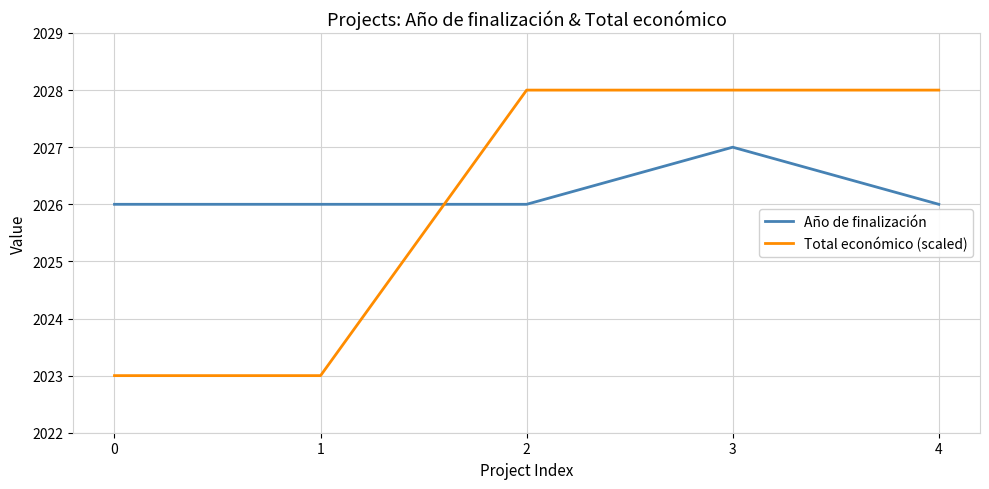

What is the lowest value of the Año de finalización series?

2026